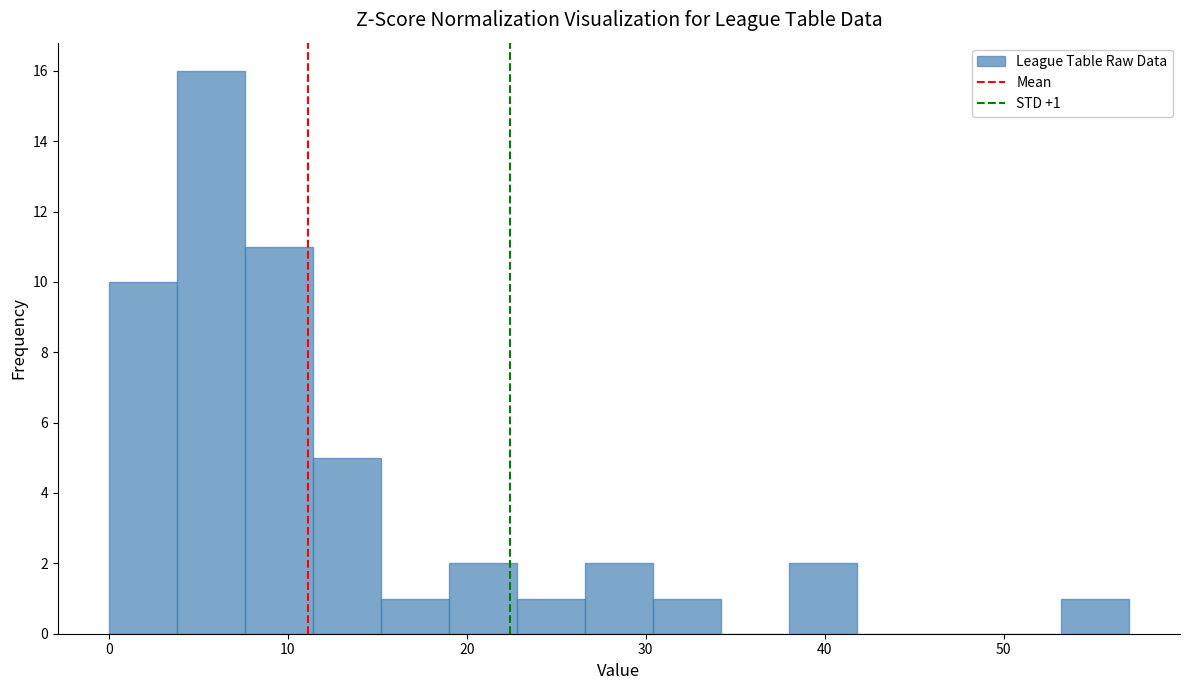

Around what value on the x-axis is the tallest bar? Give the approximate position of its centre, as read against the axis.

6